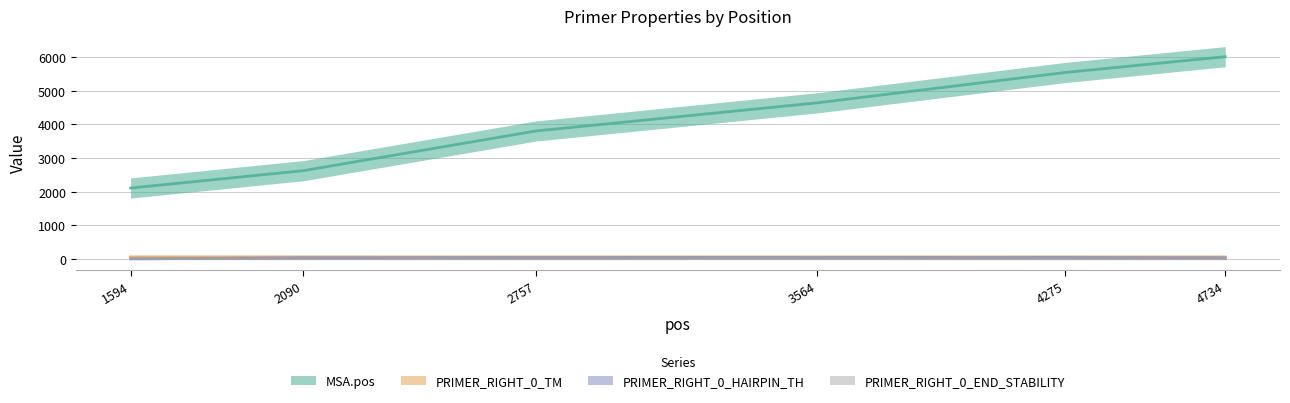

Is the value of PRIMER_RIGHT_0_TM at 3564 greater than the value of MSA.pos at 2090?

No